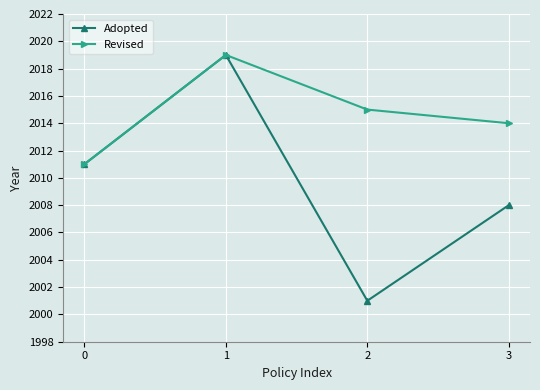

List the labels in order of Revised value, largest first.

1, 2, 3, 0